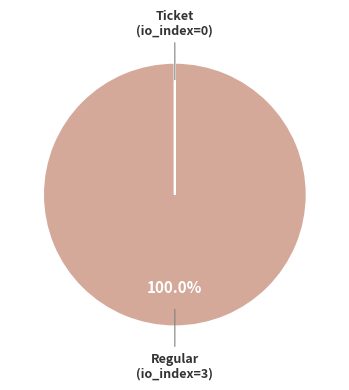

Is there any slice that represents more than half of the pie?

Yes